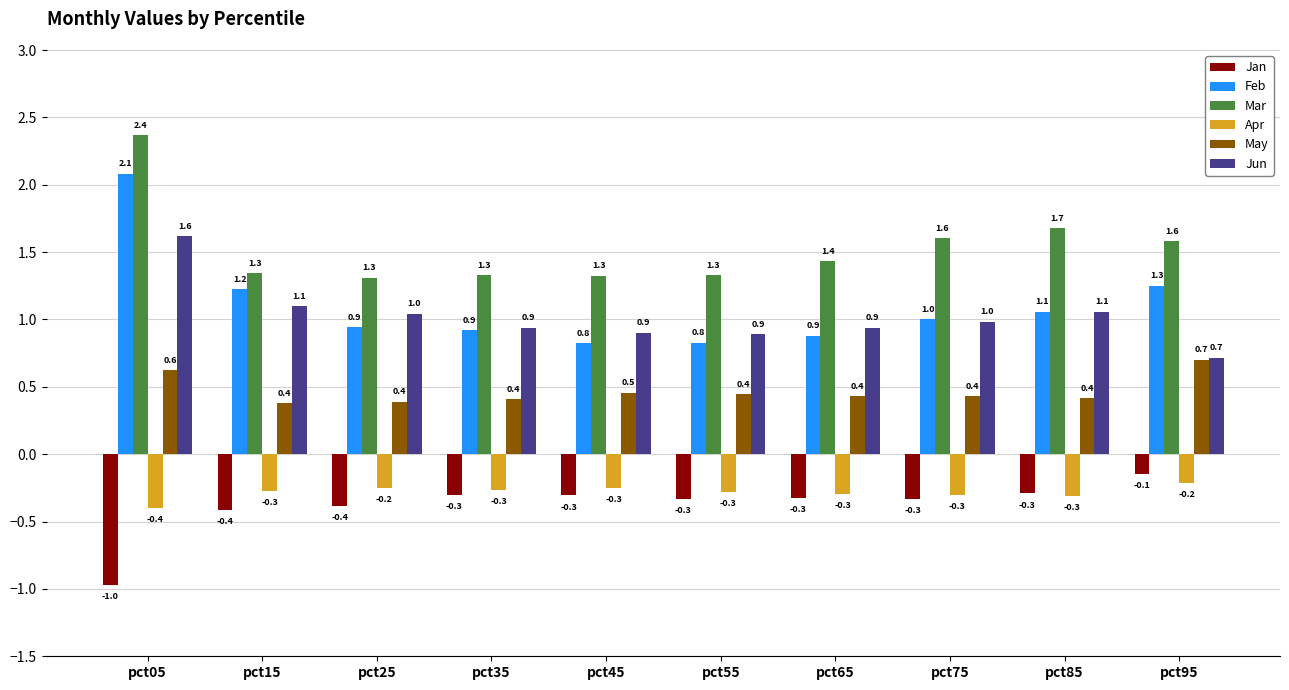

Between pct05 and pct45, which series saw the biggest shift?

Feb